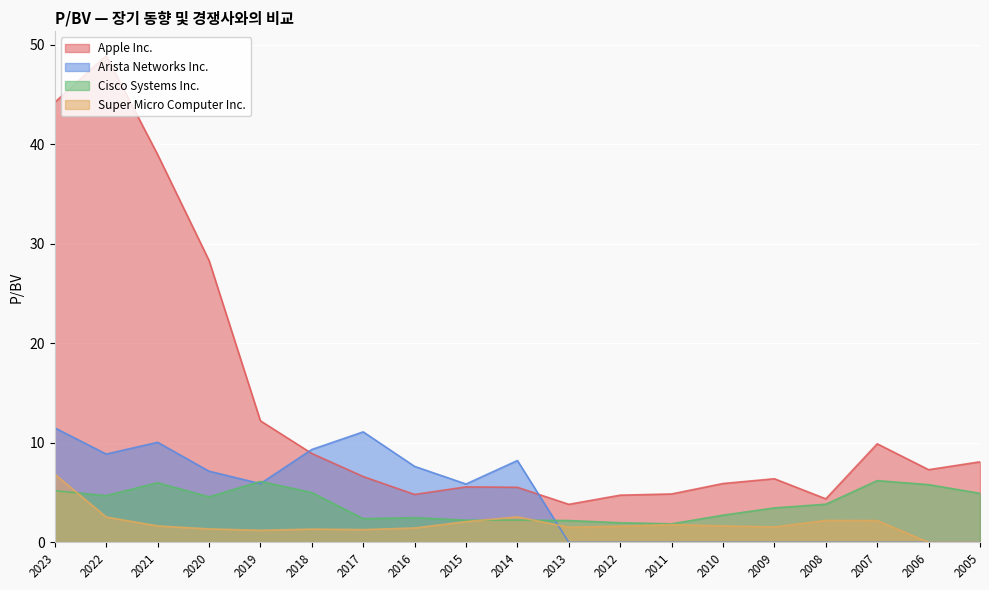

Which series ends up on top after the final intersection of Super Micro Computer Inc. and Arista Networks Inc.?

Super Micro Computer Inc.